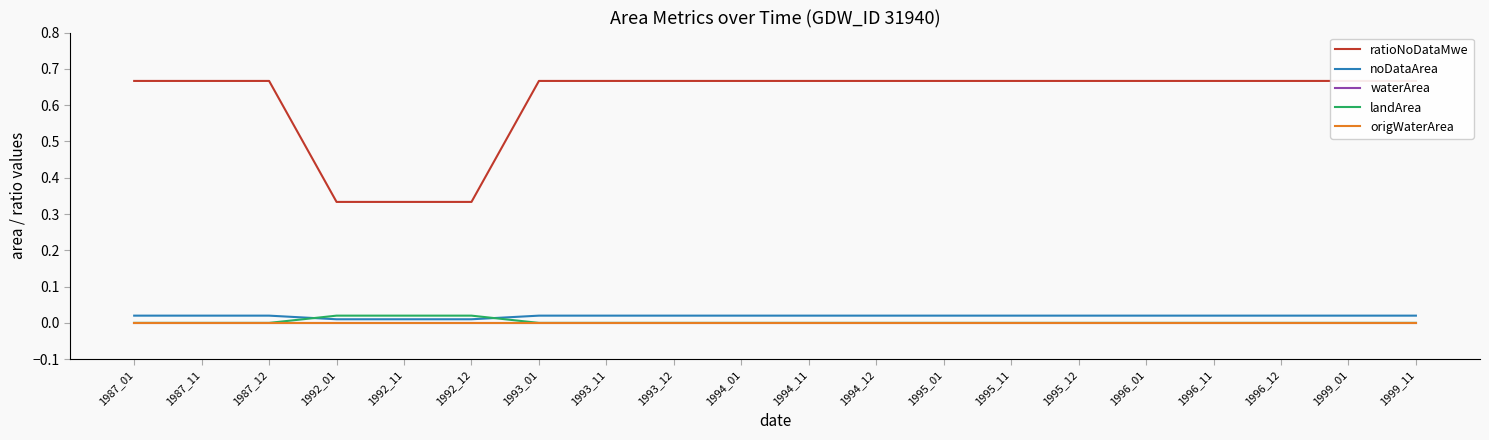

At how many categories does at least one series exceed 0?

20